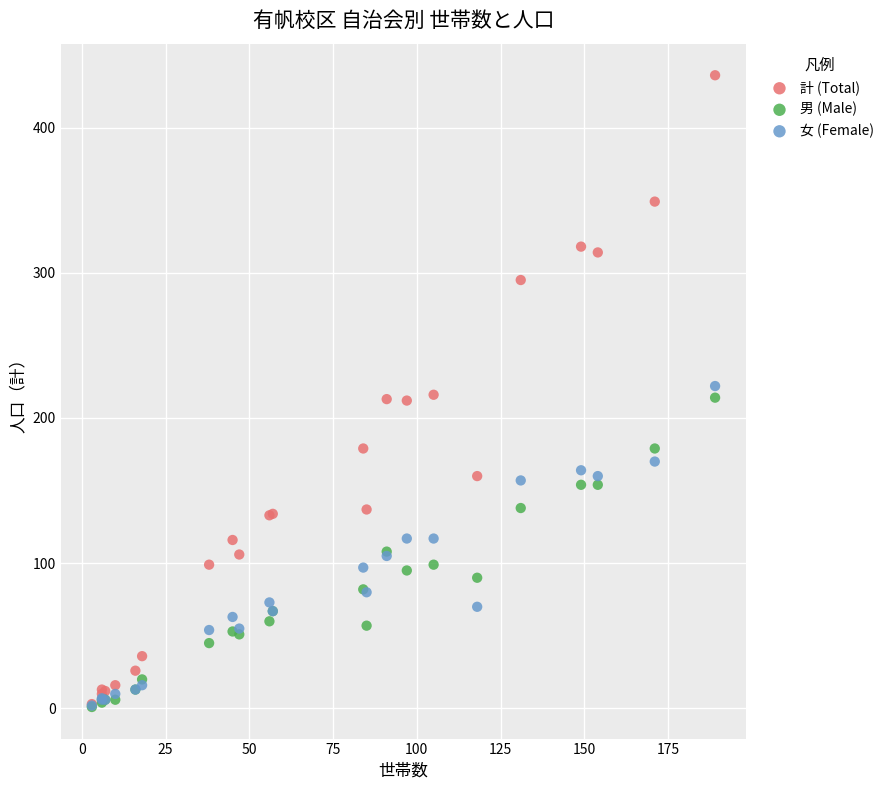

What are all the series names shown in the legend?

計 (Total), 男 (Male), 女 (Female)